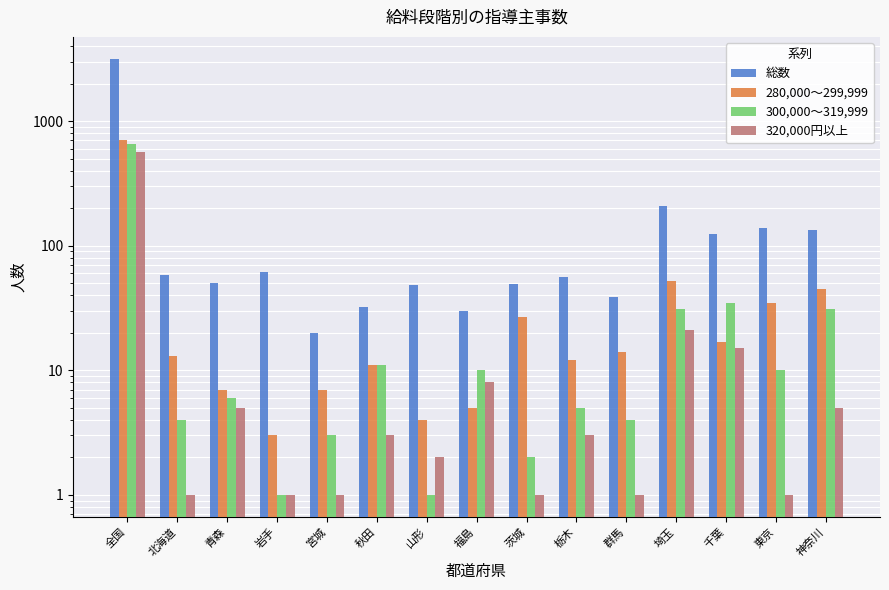

At which category is the sum across all series the highest?

全国